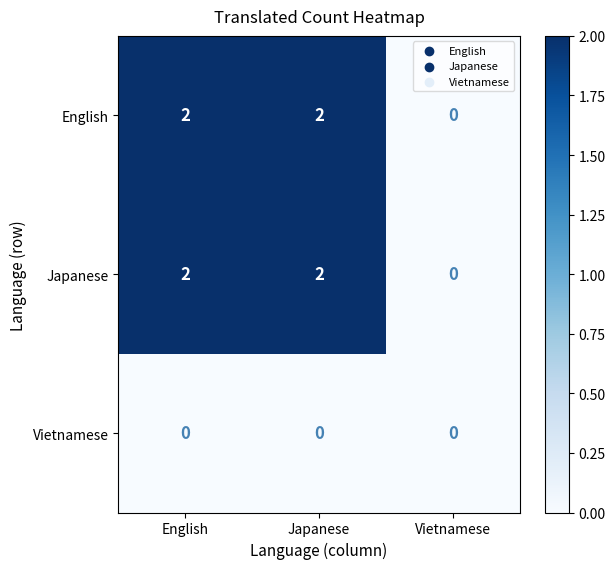

What is the greatest value displayed?

2